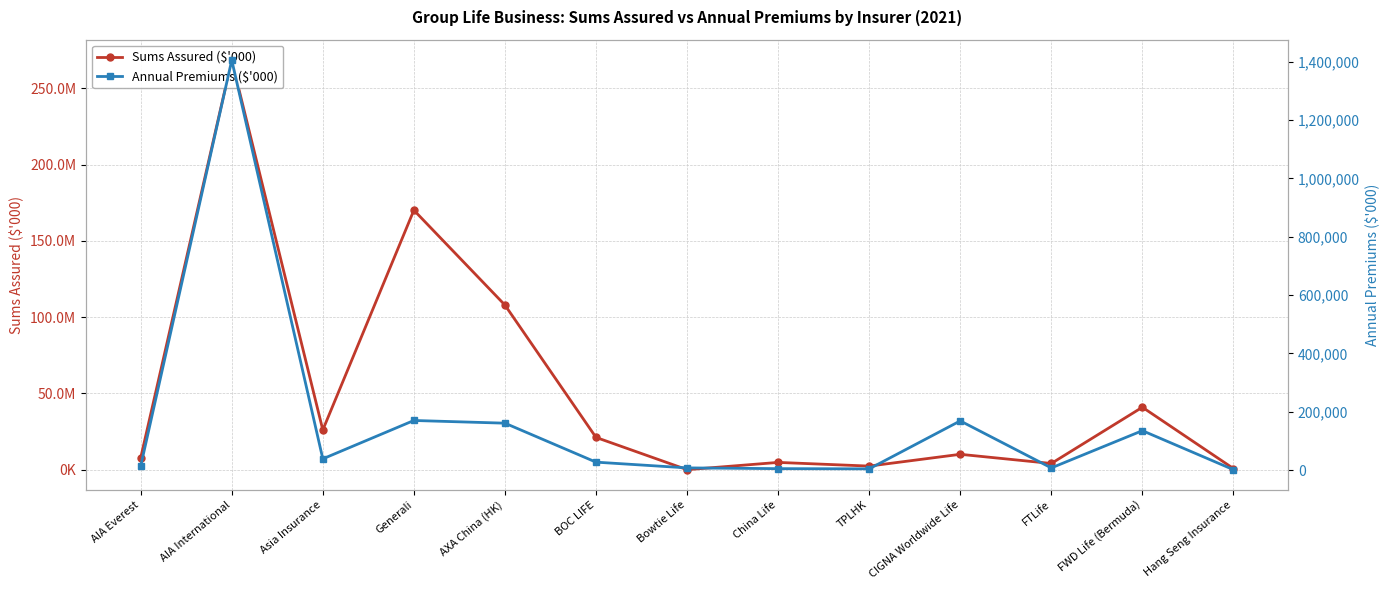

What position from the left is Hang Seng Insurance?

13